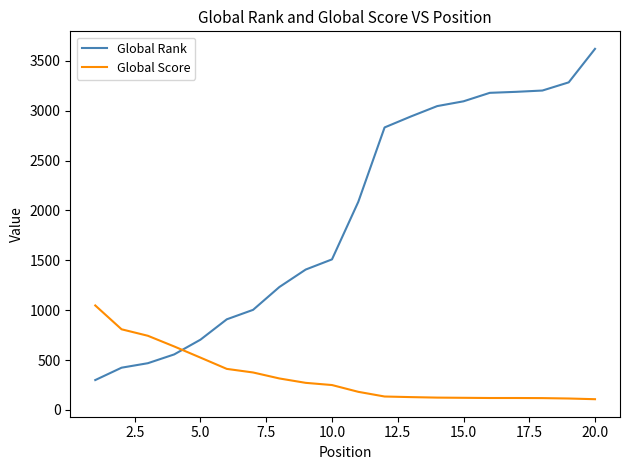

What are all the series names shown in the legend?

Global Rank, Global Score